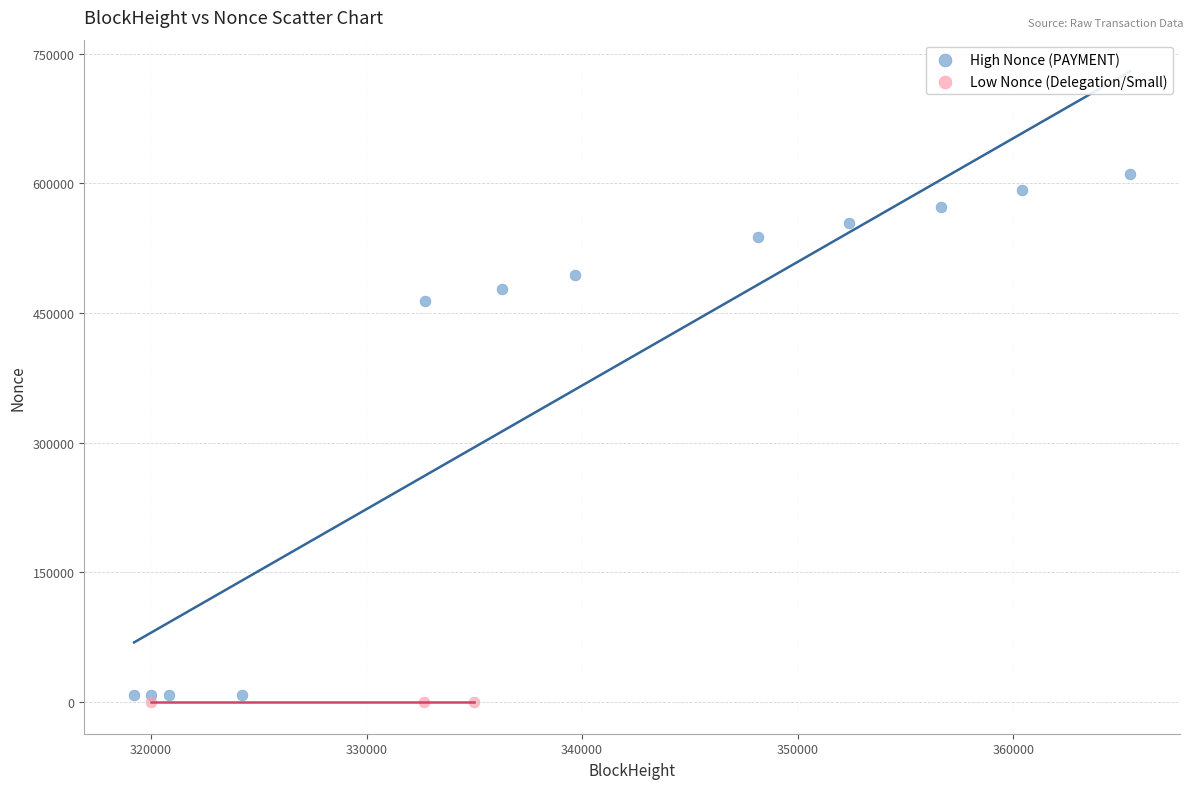

Which series has the largest Y range (max minus min)?

High Nonce (PAYMENT)